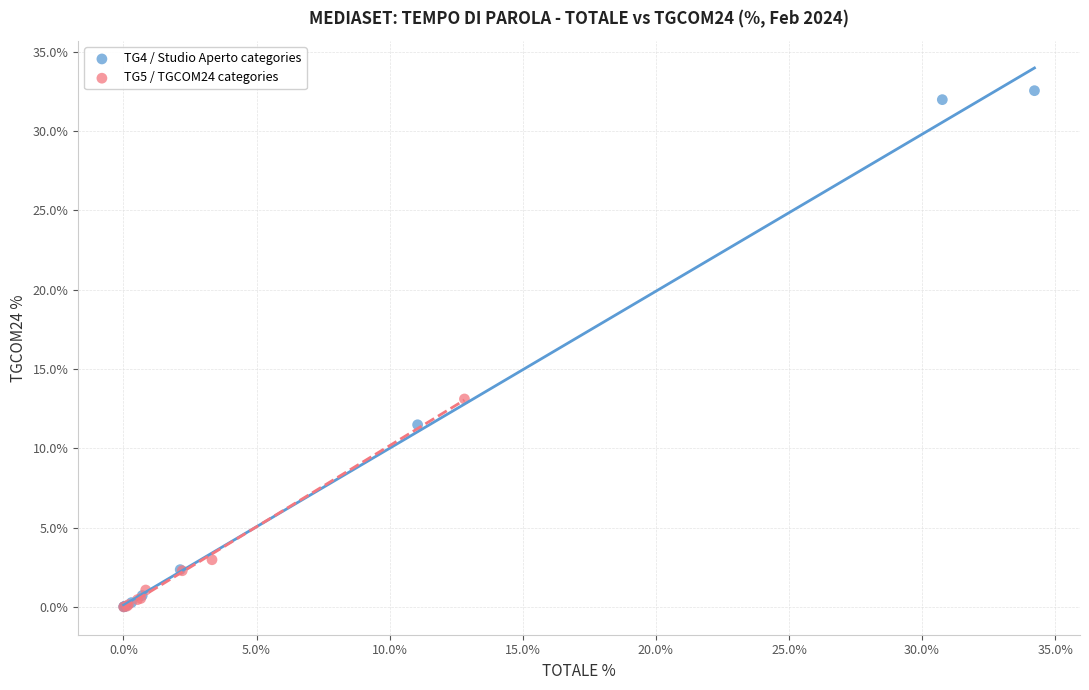

What are all the series names shown in the legend?

TG4 / Studio Aperto categories, TG5 / TGCOM24 categories